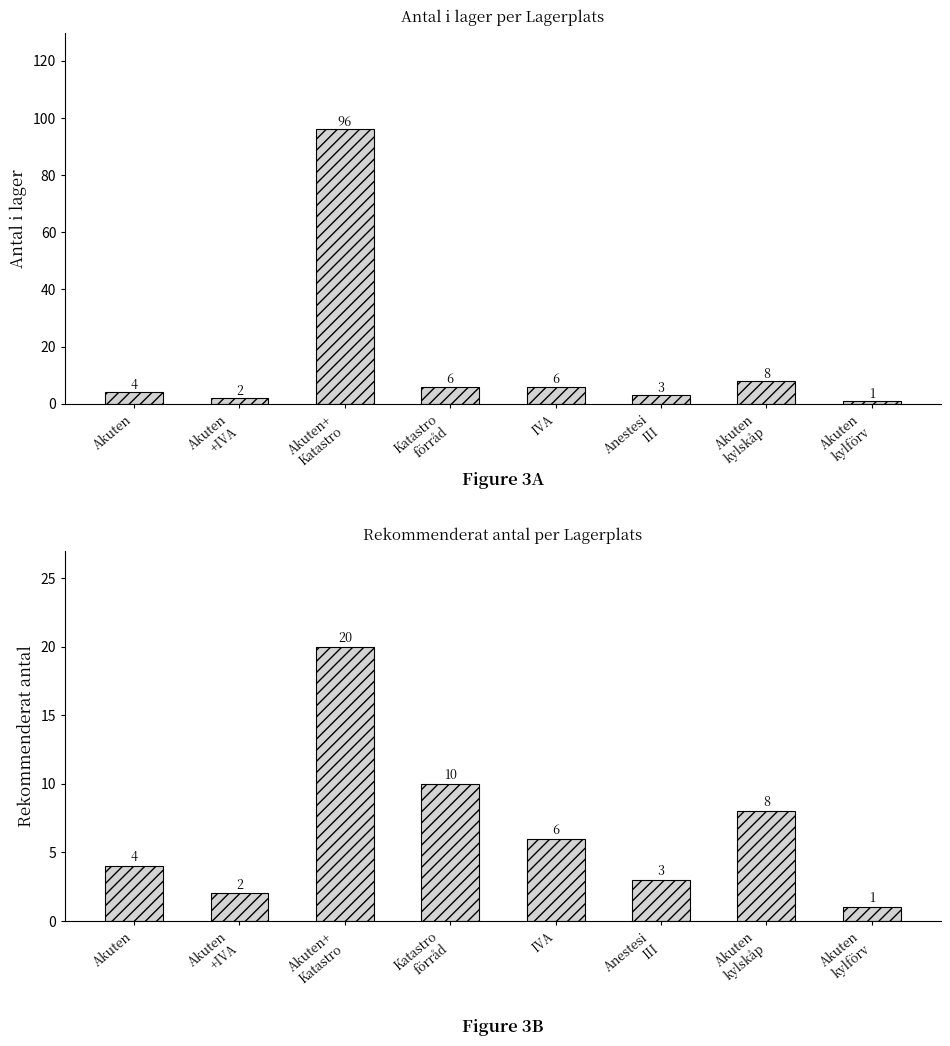

Which has a higher value, Katastro
förråd or Akuten+
Katastro?

Akuten+
Katastro